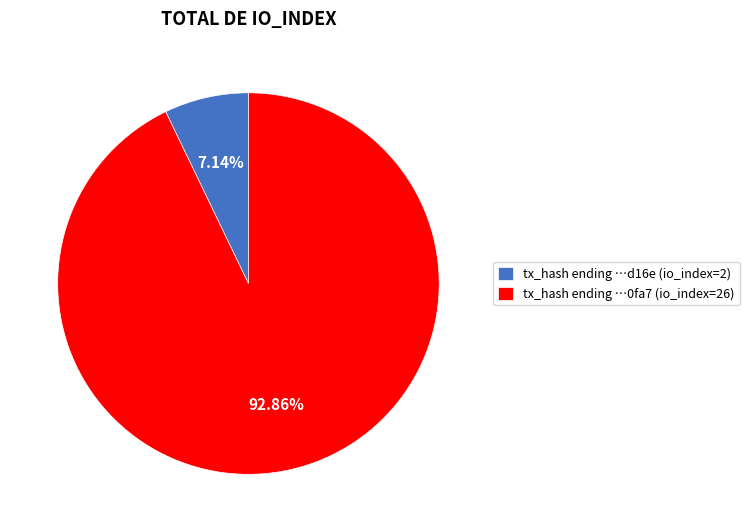

Which category accounts for the majority?

tx_hash ending …0fa7 (io_index=26)